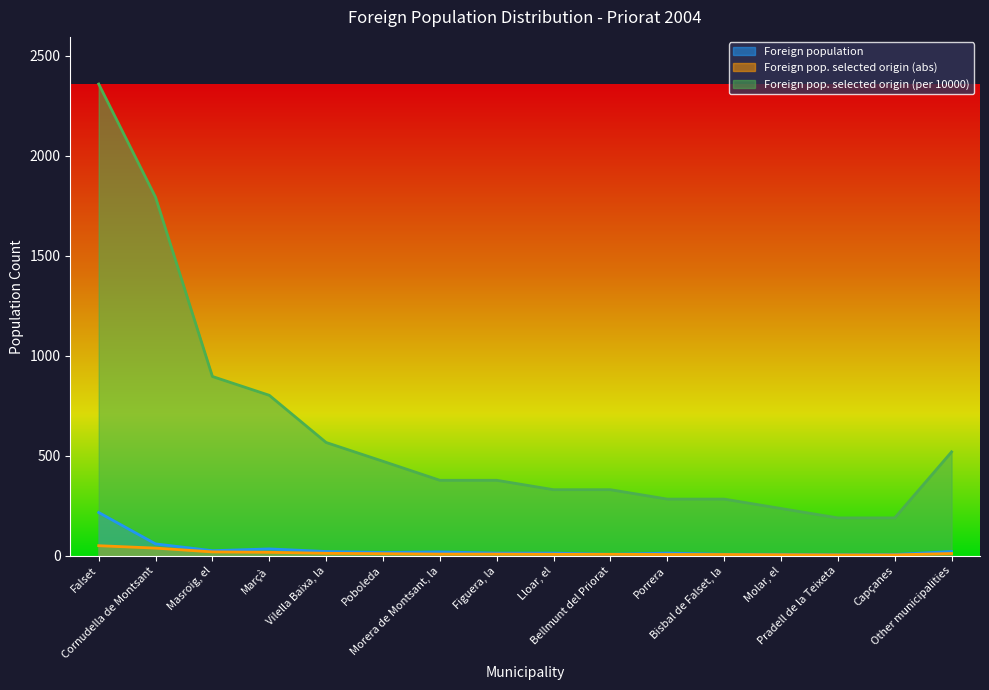

At how many categories does at least one series exceed 973?

2